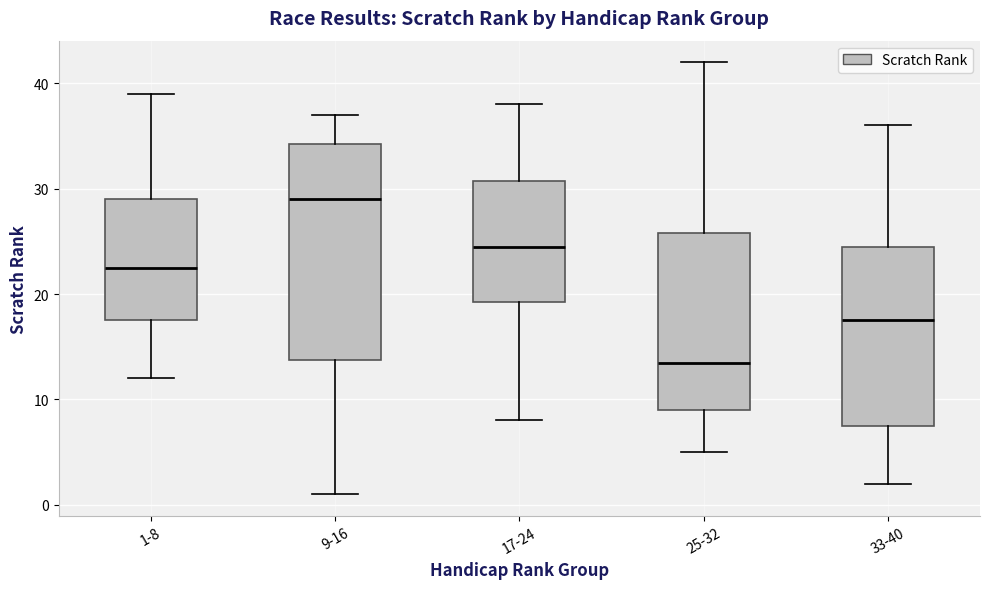

Which box has the highest median line?

9-16